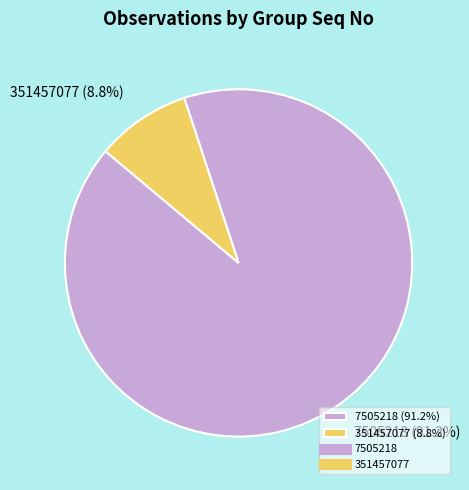

To the nearest percent, what portion does 7505218 represent?

91%